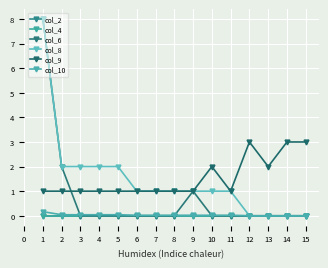

Is the value of col_6 at 9 greater than the value of col_4 at 3?

Yes